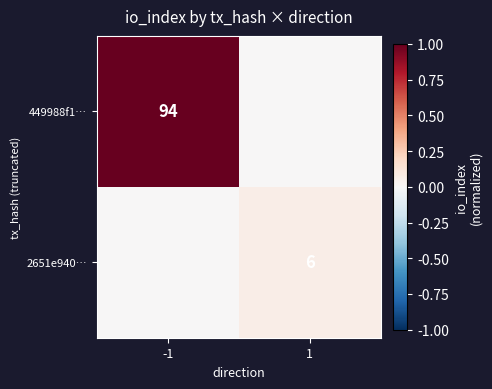

Is it true that 2651e940… equals 6 at 1?

True